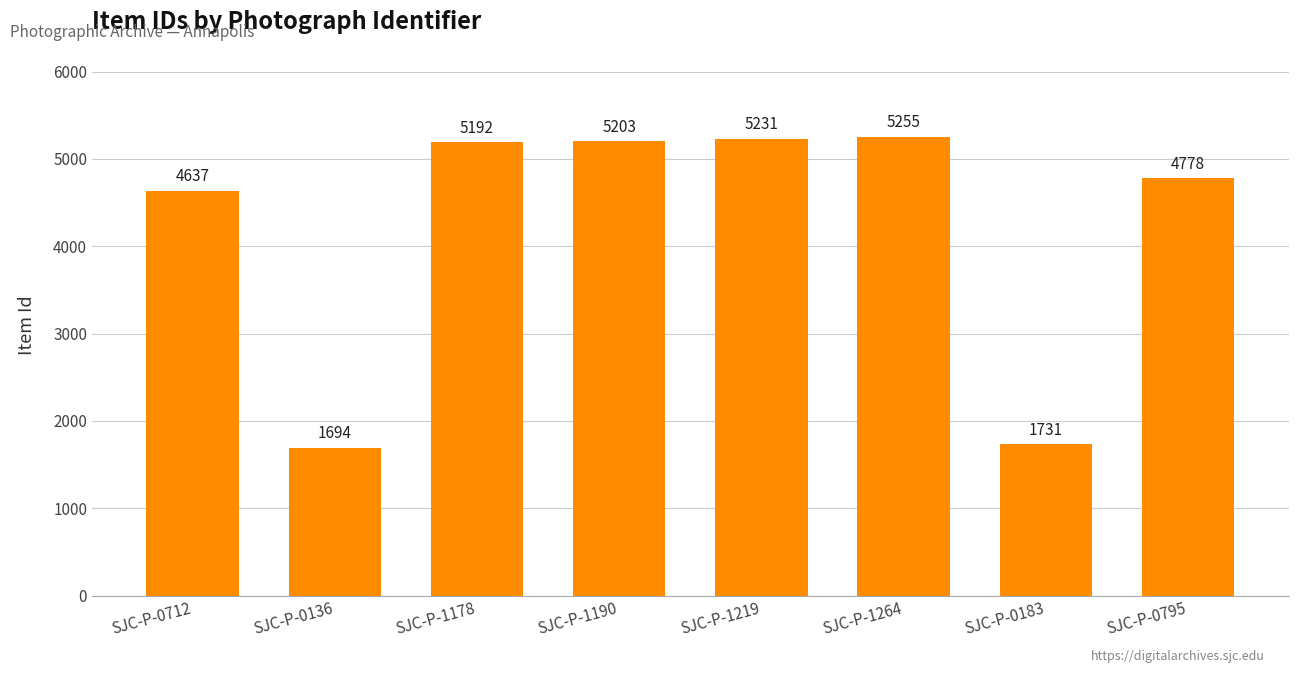

How many values are below 5192?

4